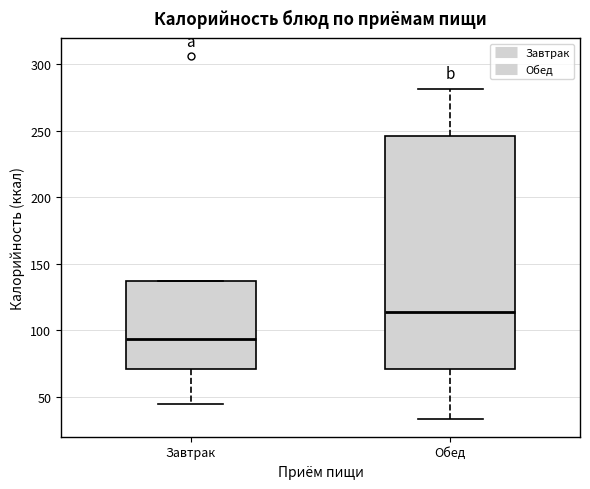

Which box's median line is the highest?

Обед